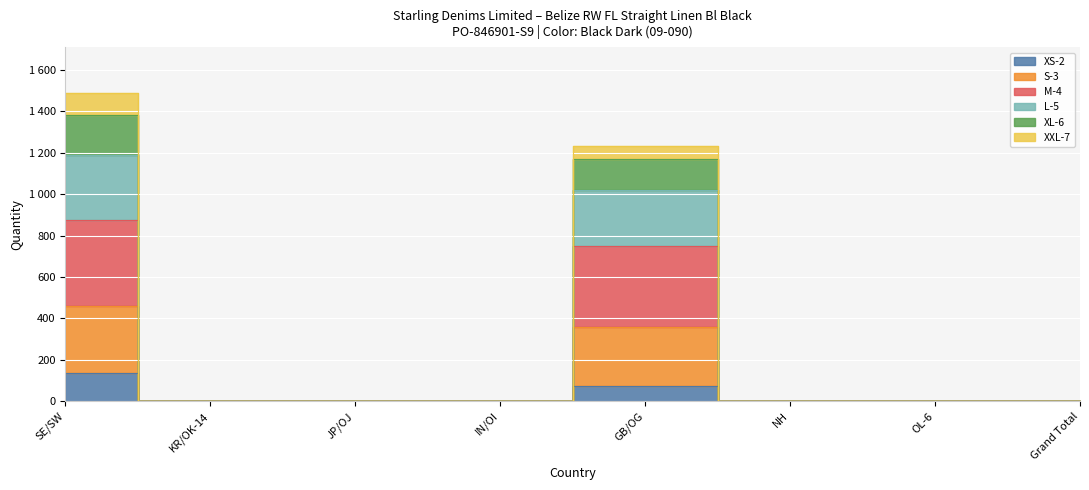

In XXL-7, how many points are higher than both neighbors (excluding endpoints)?

1